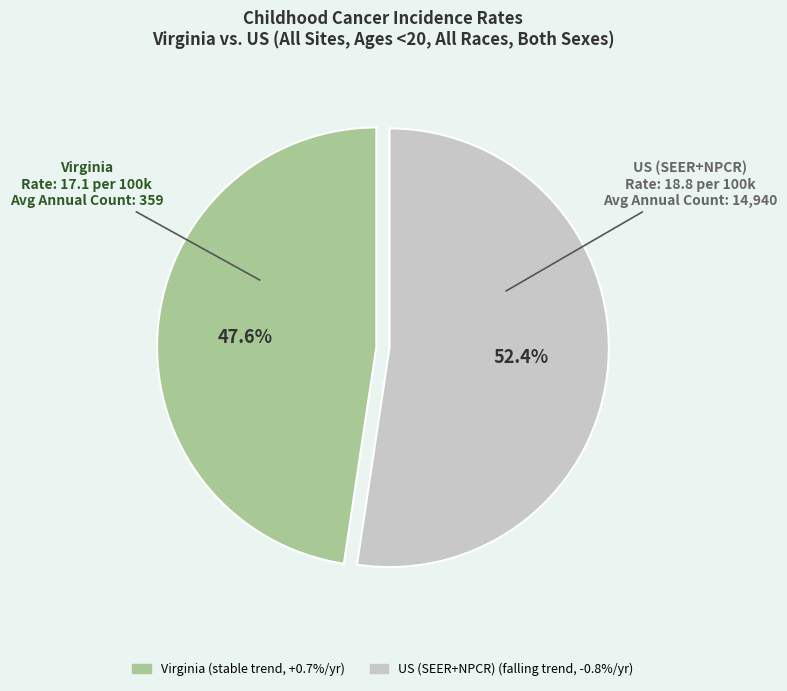

Is there a majority slice in this chart?

Yes